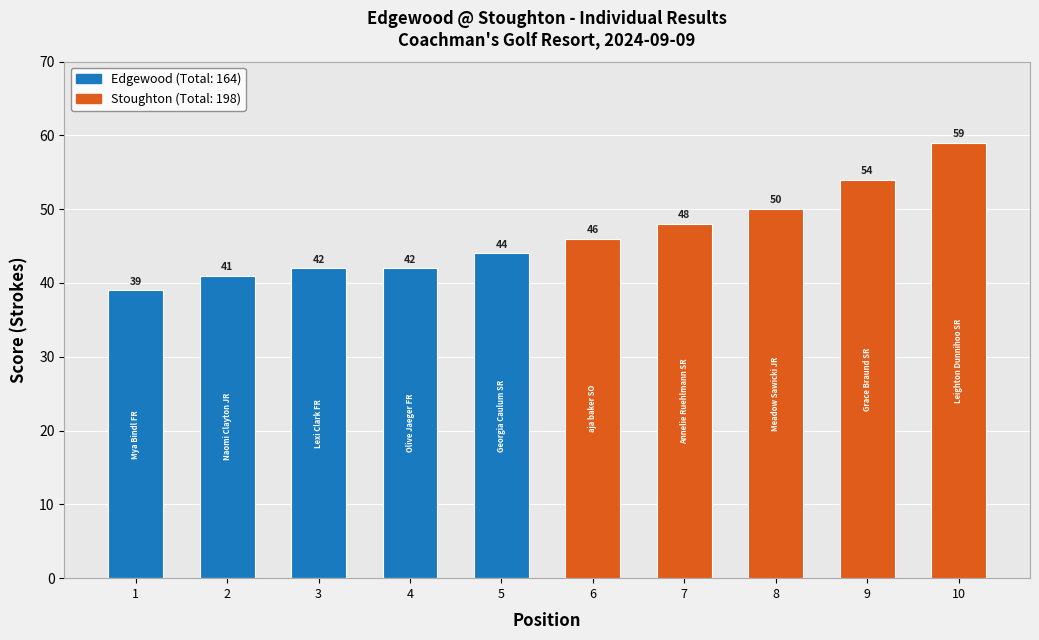

At 5, list the series in order from smallest to largest.

Stoughton, Edgewood